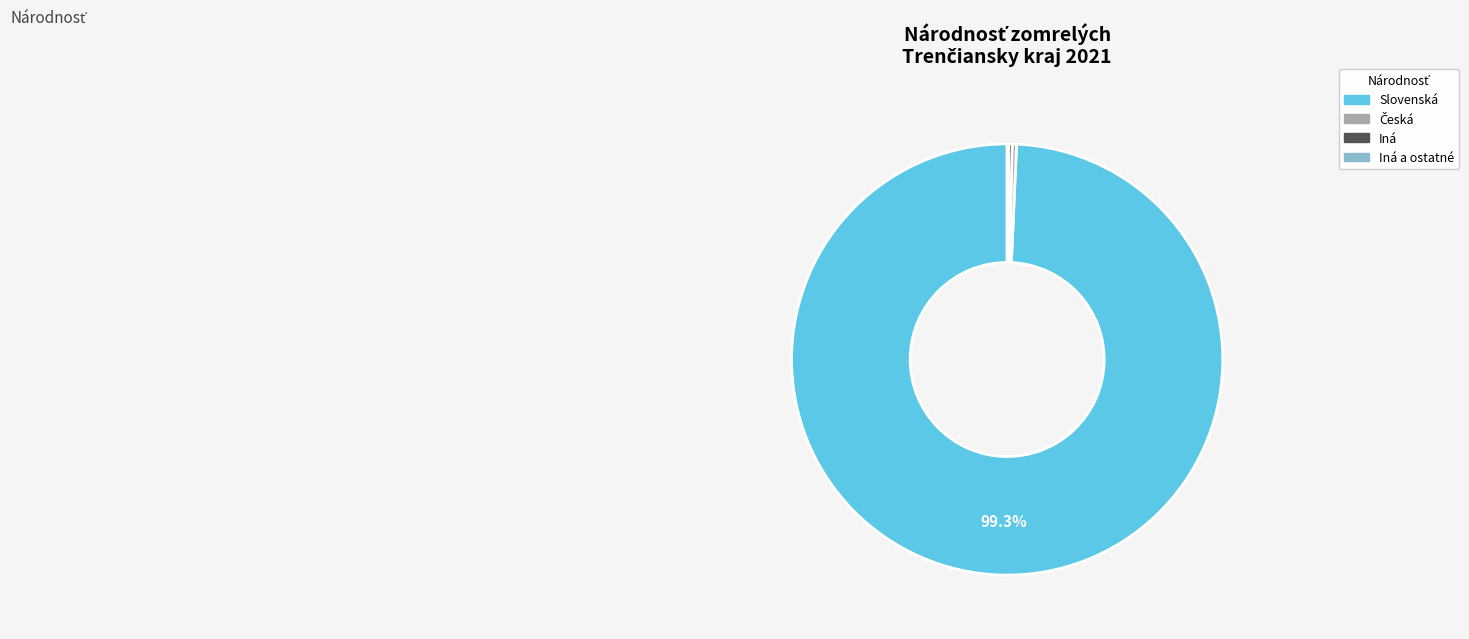

Is there a majority slice in this chart?

Yes